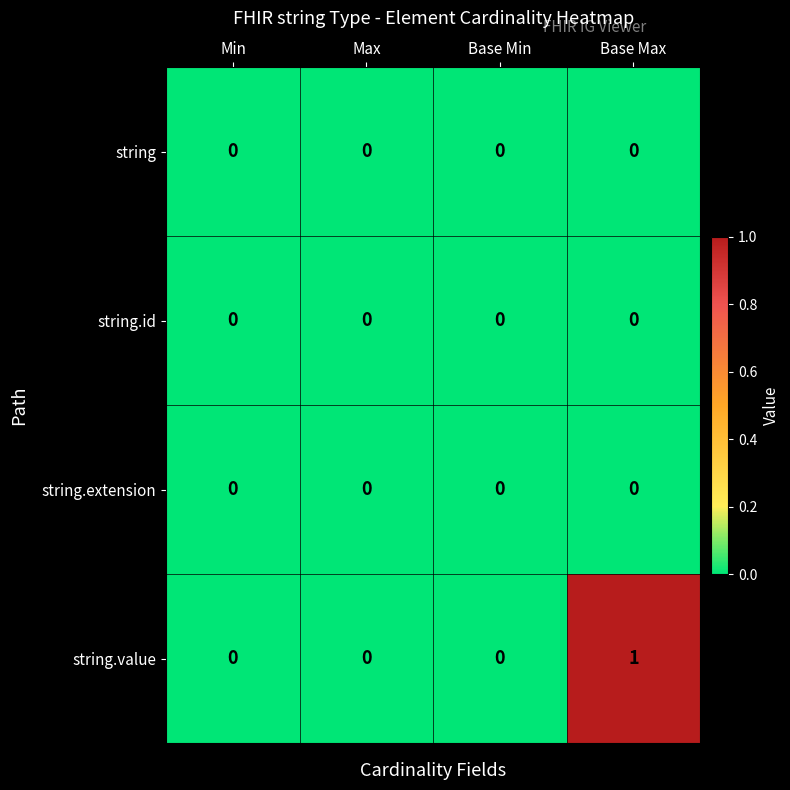

Count the string.value values in the range 0 to 1.

4